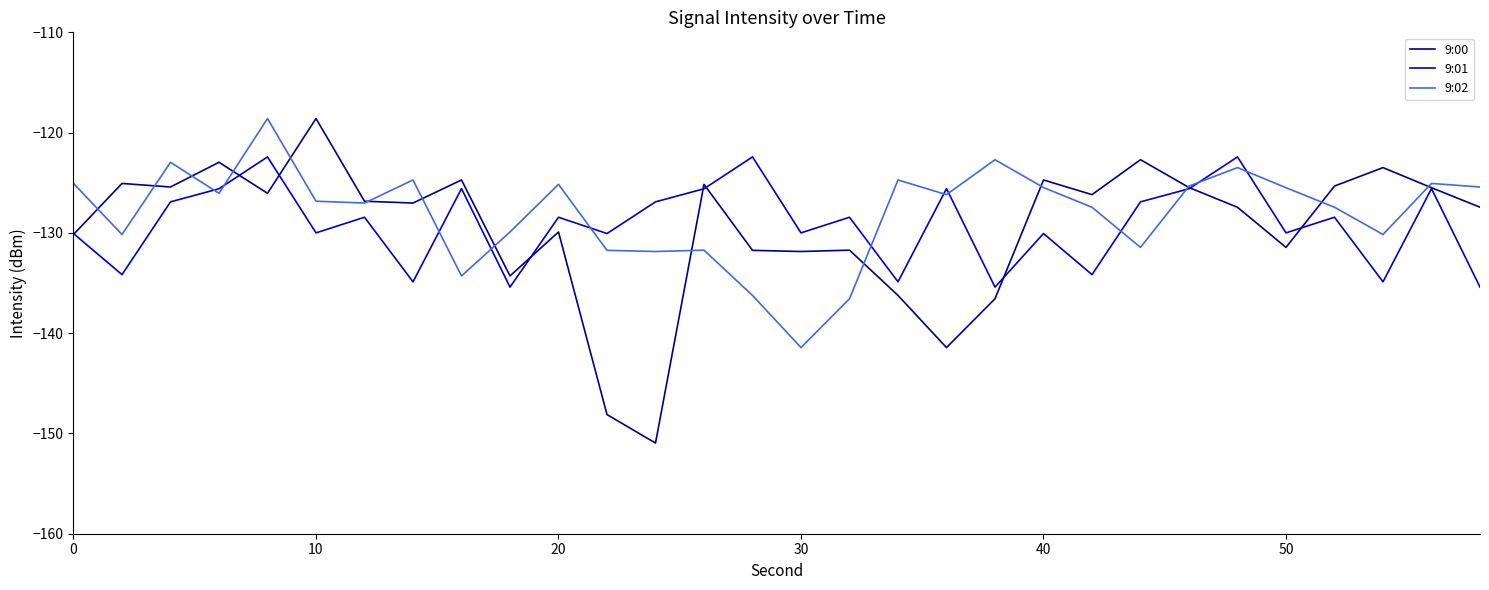

Which series has the largest range (max minus min)?

9:00